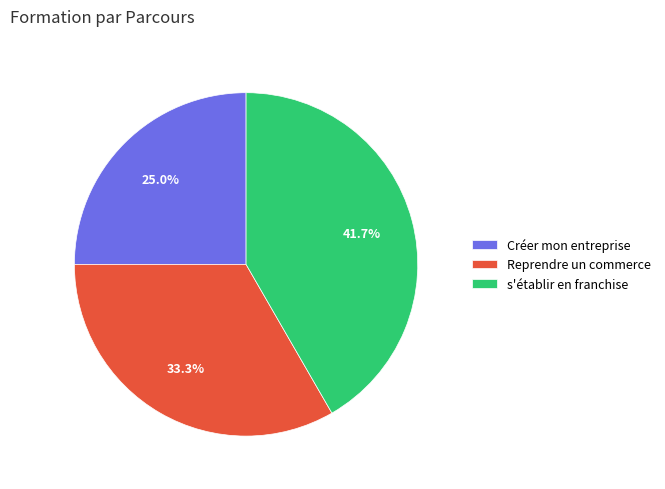

To the nearest percent, what is the combined percentage of Reprendre un commerce and s'établir en franchise?

75%